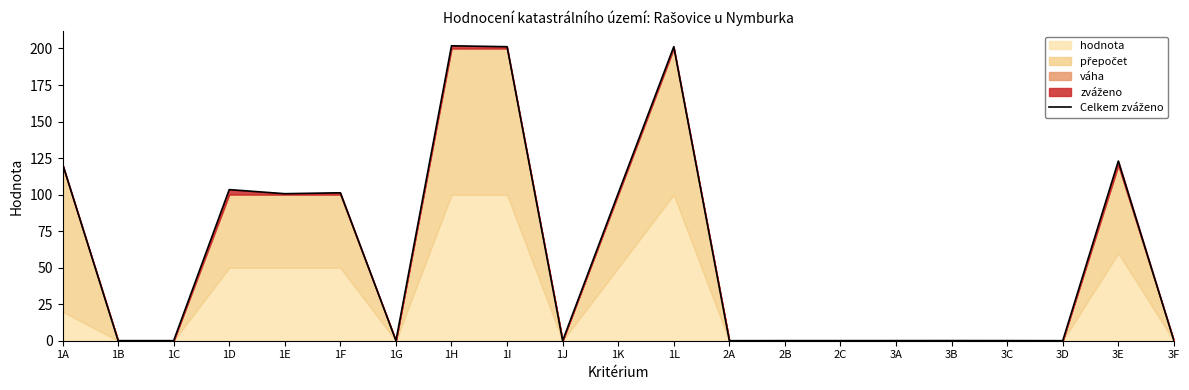

List the labels in order of value, largest first.

1H, 1I, 1L, 3E, 1A, 1D, 1F, 1K, 1E, 3B, 3A, 3C, 2B, 2C, 1B, 1C, 3F, 1G, 1J, 2A, 3D